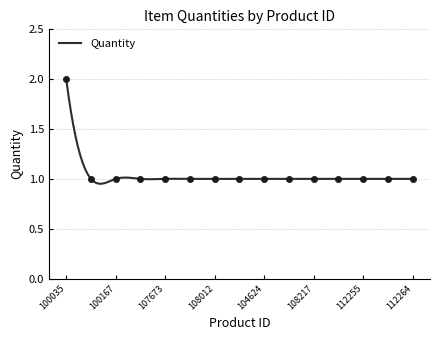

Approximately how many times larger is the value at 108217 compared to 107673?

1.0